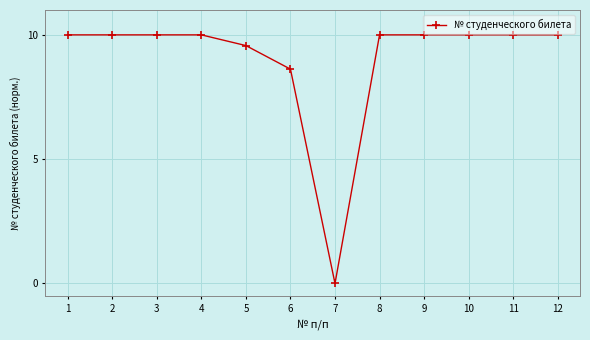

At which label is the value closest to 5?

6